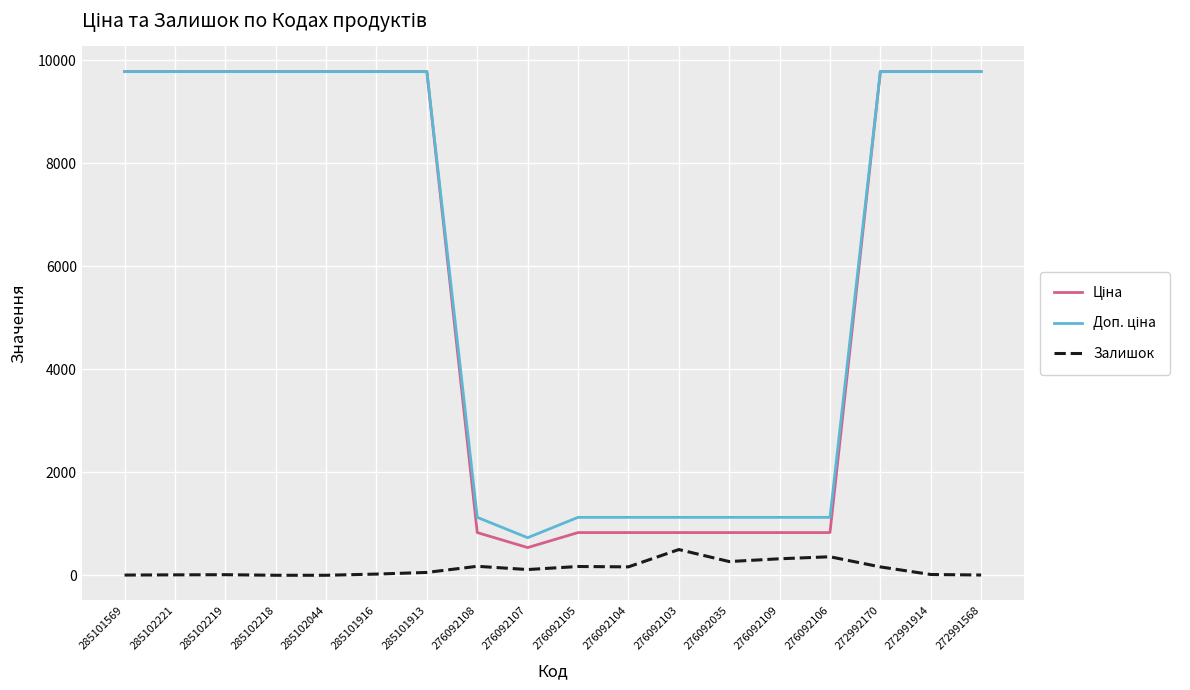

True or false: Залишок has a value of 8.0 at 272991568.

True